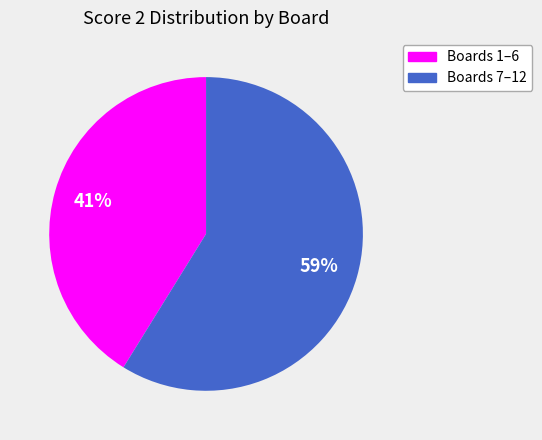

Is there a majority slice in this chart?

Yes